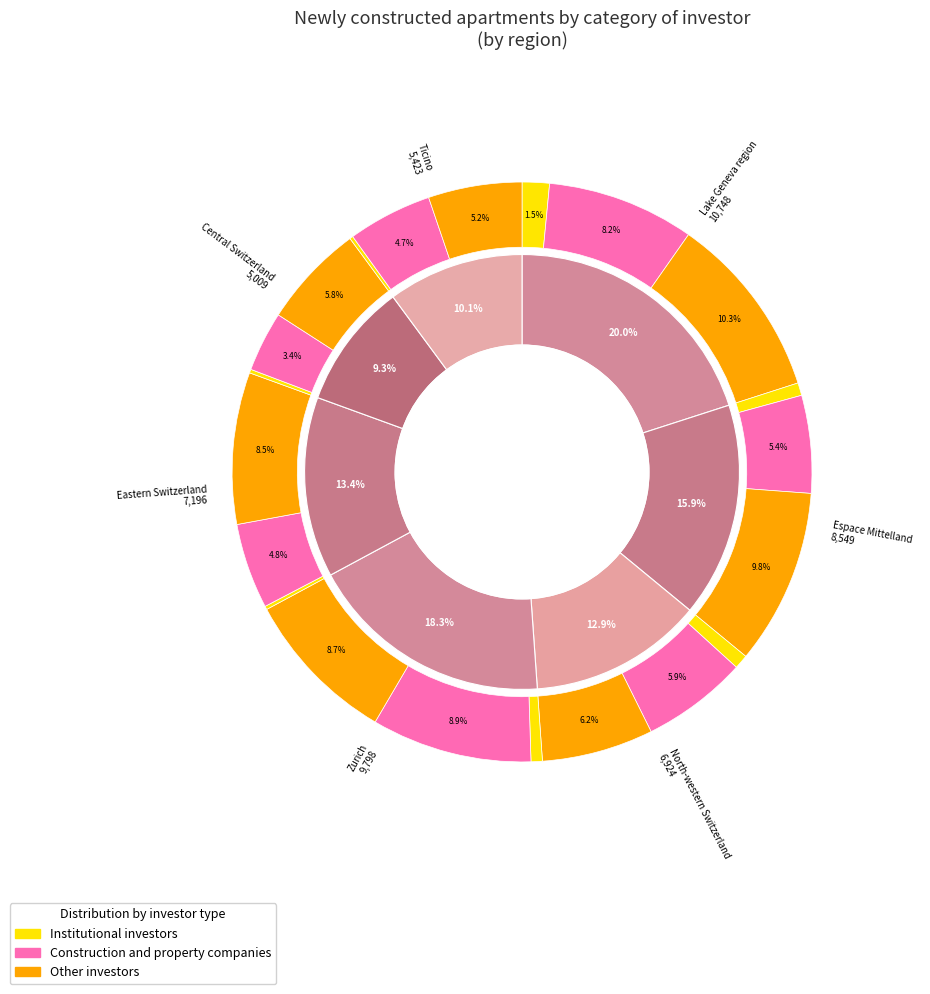

Does any single category account for the majority?

No